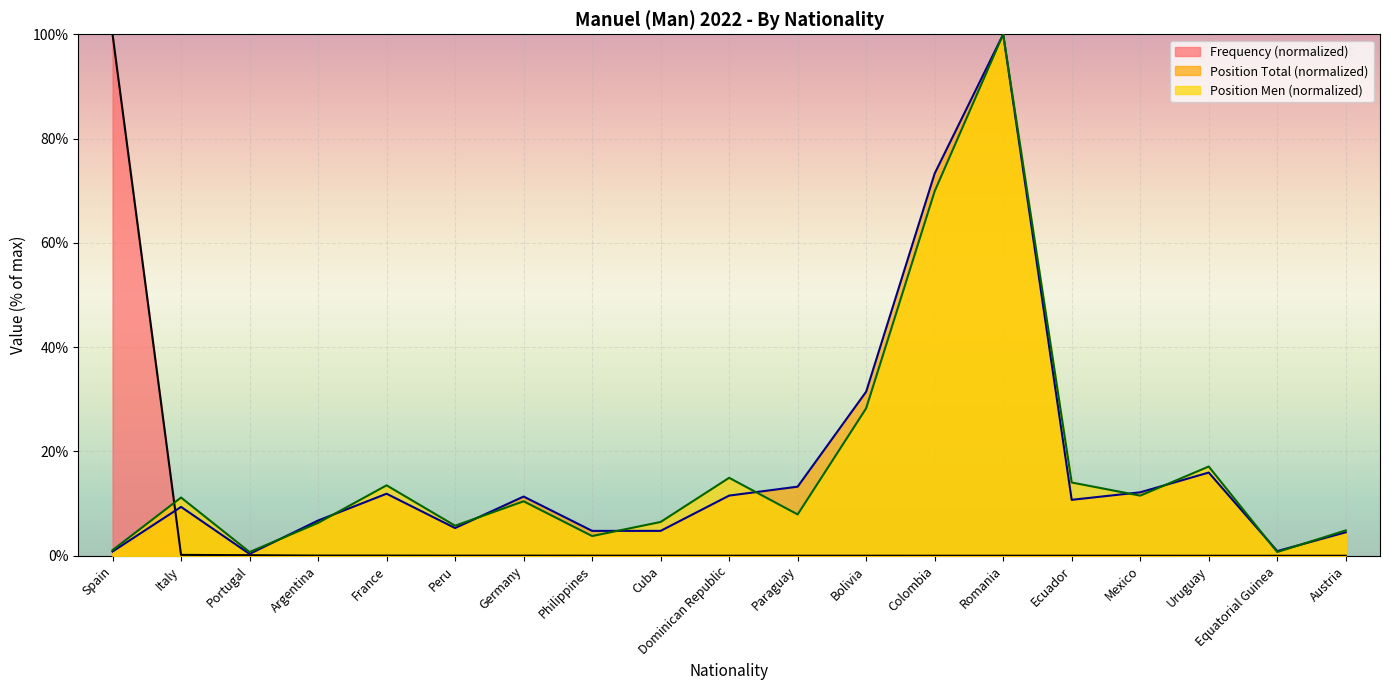

Rank the categories by Frequency value from highest to lowest.

Spain, Italy, Portugal, Argentina, France, Peru, Germany, Philippines, Cuba, Dominican Republic, Paraguay, Bolivia, Colombia, Romania, Ecuador, Mexico, Uruguay, Equatorial Guinea, Austria